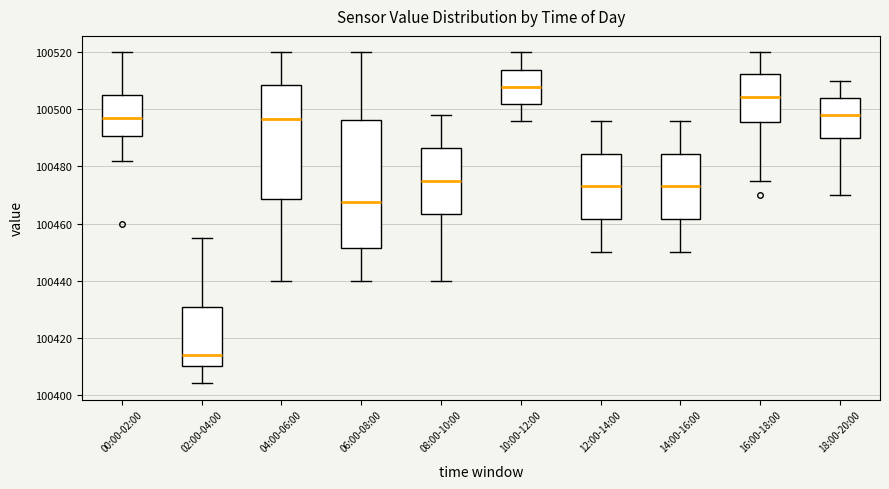

Reading left to right, read every box against the y-axis: the position of its median line, the range the box covers, and the ends of its whiskers. The values are not printed on the chart, so give them approximately, as read against the axis.

00:00-02:00: median 100498, box 100490 to 100506, whiskers 100482 to 100520
02:00-04:00: median 100414, box 100410 to 100430, whiskers 100404 to 100456
04:00-06:00: median 100496, box 100468 to 100508, whiskers 100440 to 100520
06:00-08:00: median 100468, box 100452 to 100496, whiskers 100440 to 100520
08:00-10:00: median 100476, box 100464 to 100486, whiskers 100440 to 100498
10:00-12:00: median 100508, box 100502 to 100514, whiskers 100496 to 100520
12:00-14:00: median 100474, box 100462 to 100484, whiskers 100450 to 100496
14:00-16:00: median 100474, box 100462 to 100484, whiskers 100450 to 100496
16:00-18:00: median 100504, box 100496 to 100512, whiskers 100476 to 100520
18:00-20:00: median 100498, box 100490 to 100504, whiskers 100470 to 100510